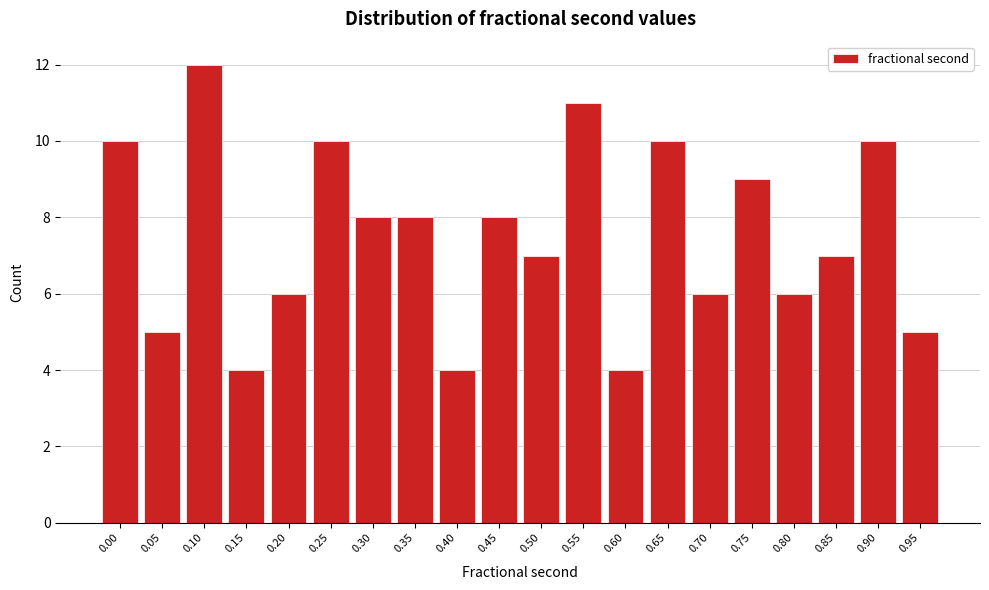

Reading right to left, transcribe all the data shown in this chart.

0.95=5	0.90=10	0.85=7	0.80=6	0.75=9	0.70=6	0.65=10	0.60=4	0.55=11	0.50=7	0.45=8	0.40=4	0.35=8	0.30=8	0.25=10	0.20=6	0.15=4	0.10=12	0.05=5	0.00=10